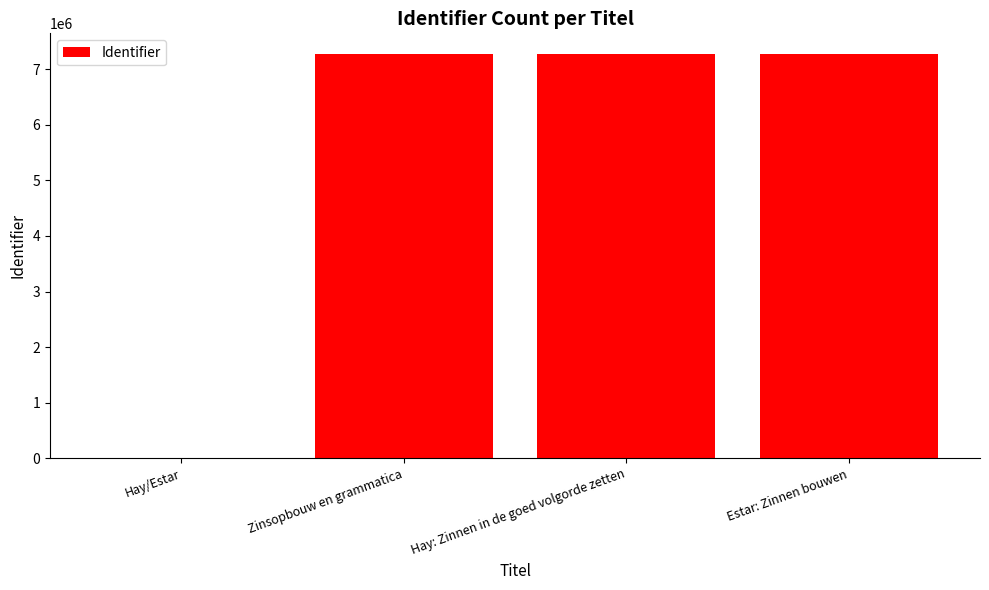

What is the sum of the values at Estar: Zinnen bouwen and Hay: Zinnen in de goed volgorde zetten?

14570906